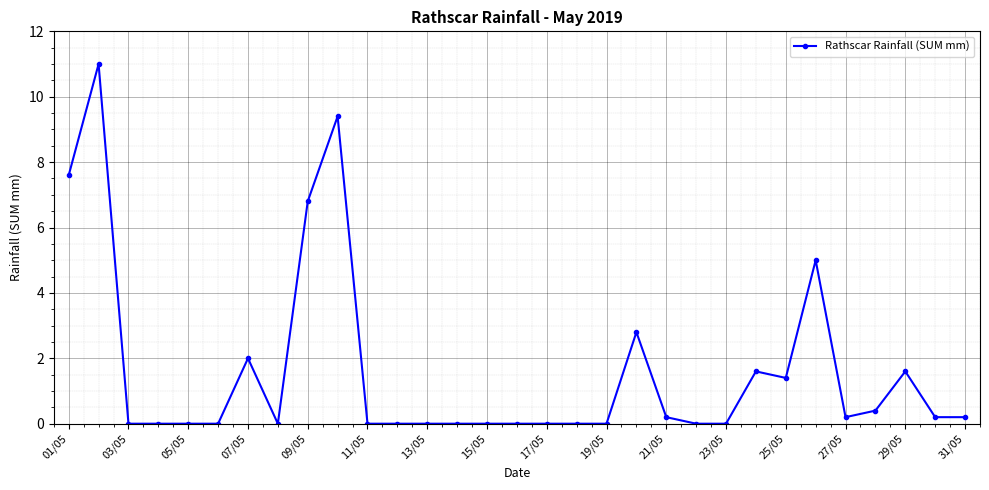

True or false: the data has more than 1 interior local peaks.

True